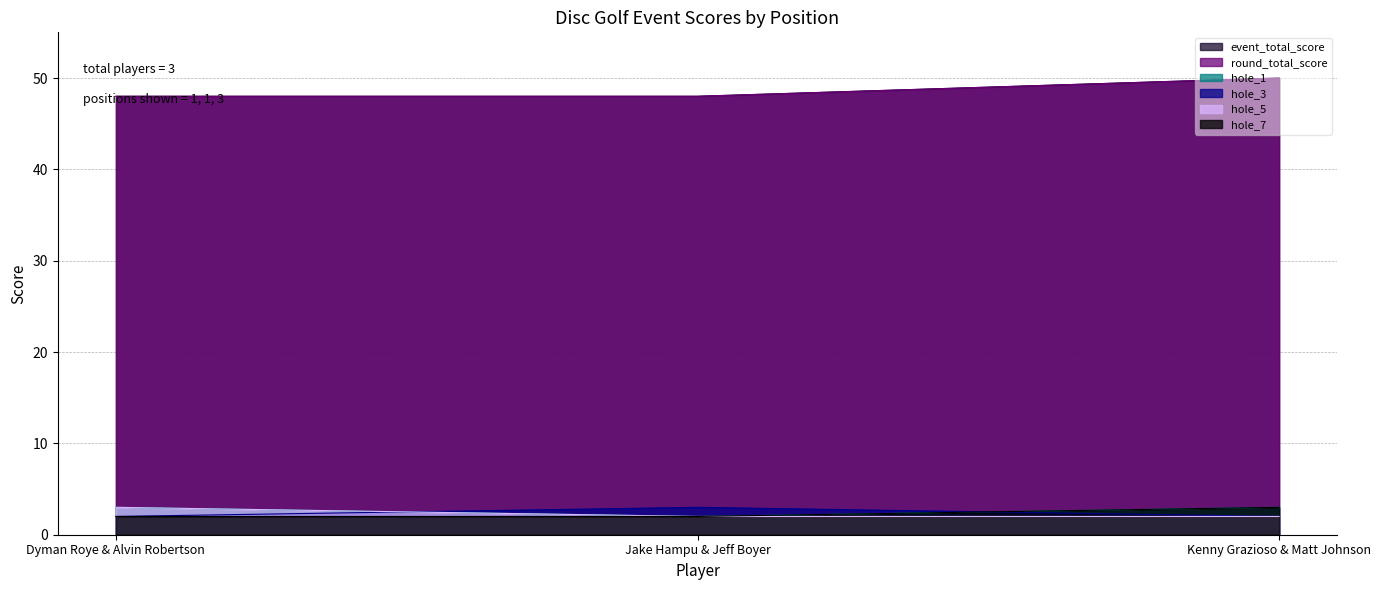

Does the chart have visible grid lines?

Yes